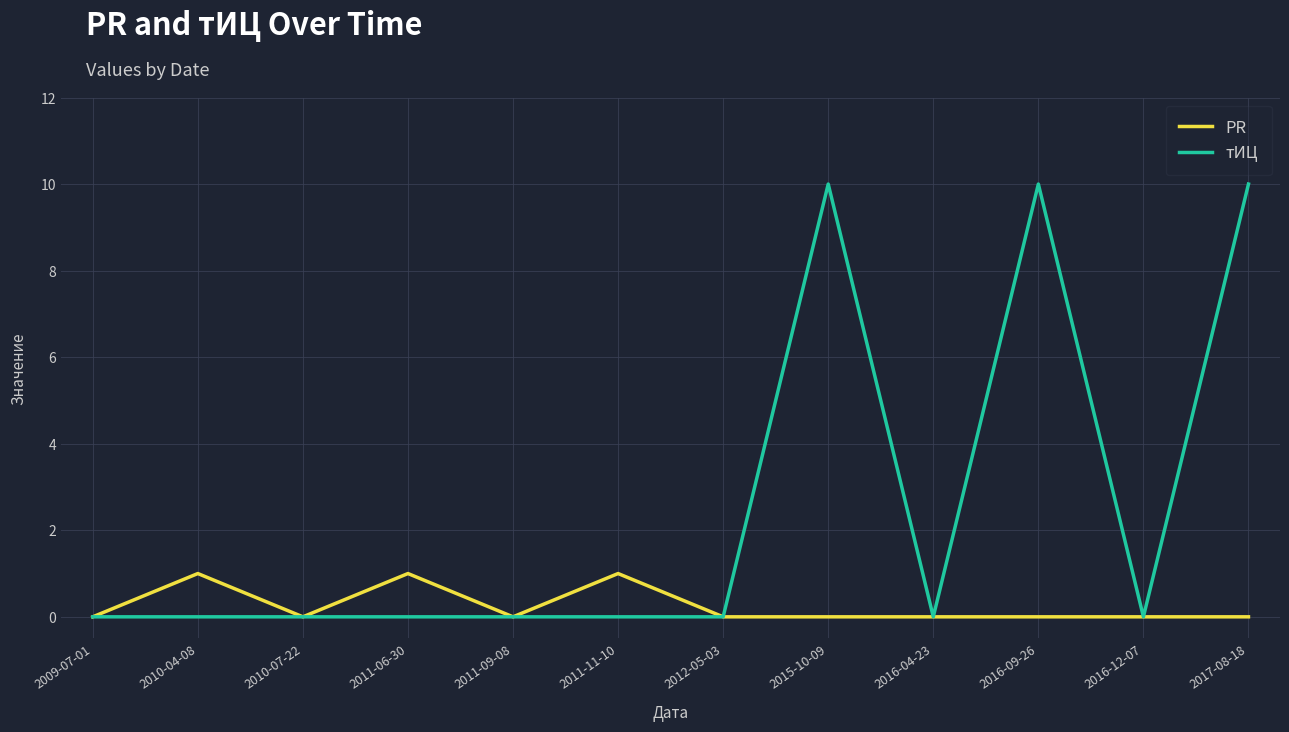

Reading right to left, transcribe all the data shown in this chart.

PR: 2017-08-18=0	2016-12-07=0	2016-09-26=0	2016-04-23=0	2015-10-09=0	2012-05-03=0	2011-11-10=1	2011-09-08=0	2011-06-30=1	2010-07-22=0	2010-04-08=1	2009-07-01=0
тИЦ: 2017-08-18=10	2016-12-07=0	2016-09-26=10	2016-04-23=0	2015-10-09=10	2012-05-03=0	2011-11-10=0	2011-09-08=0	2011-06-30=0	2010-07-22=0	2010-04-08=0	2009-07-01=0